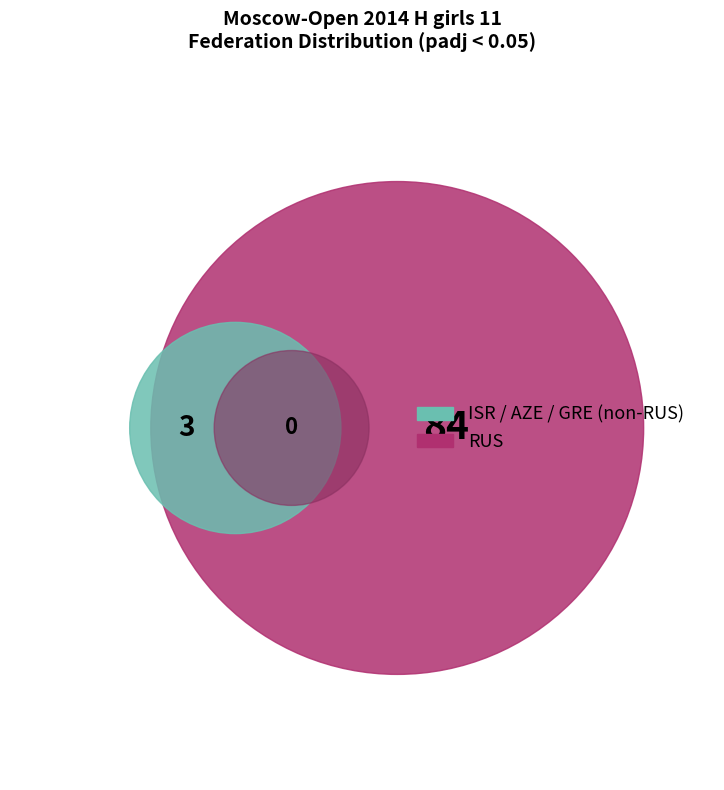

The GRE slice represents 1% of the pie. True or false?

True